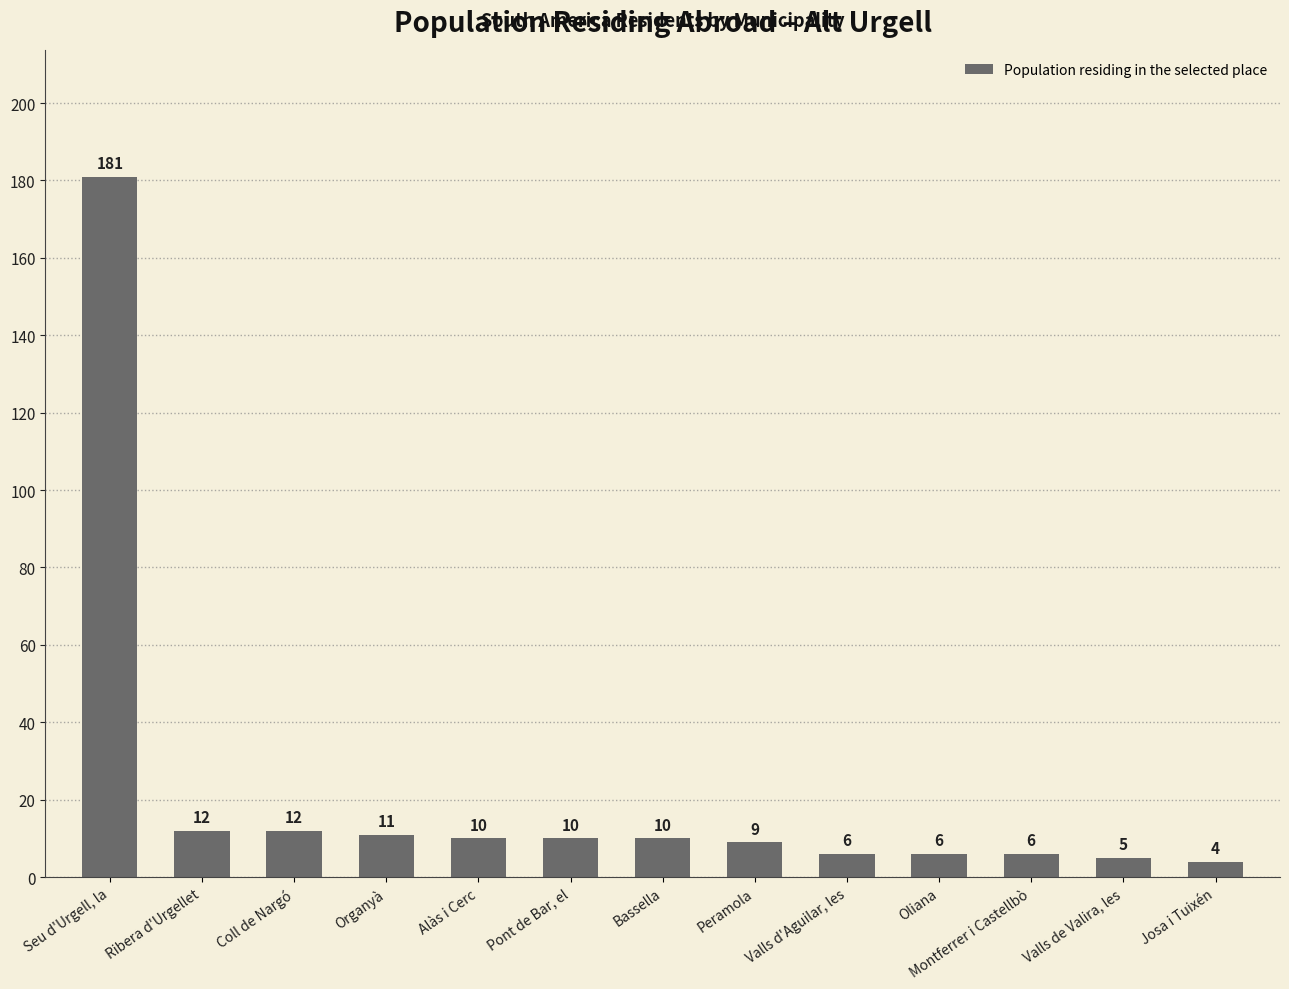

At which label does the data first exceed 10?

Seu d'Urgell, la